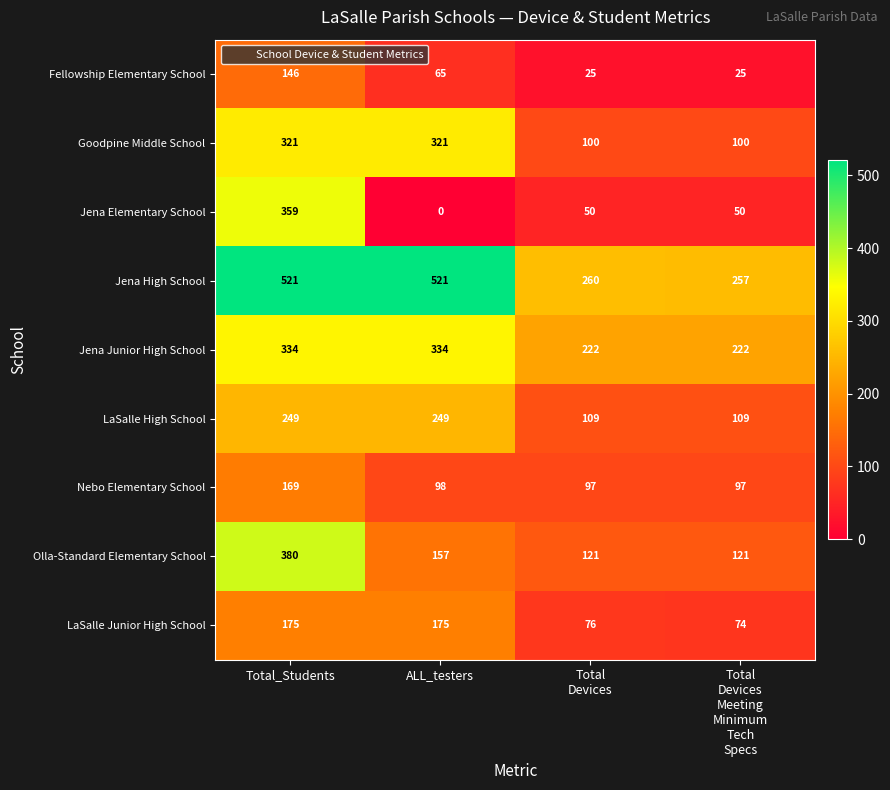

Is it true that Jena Elementary School equals 0 at ALL_testers?

True